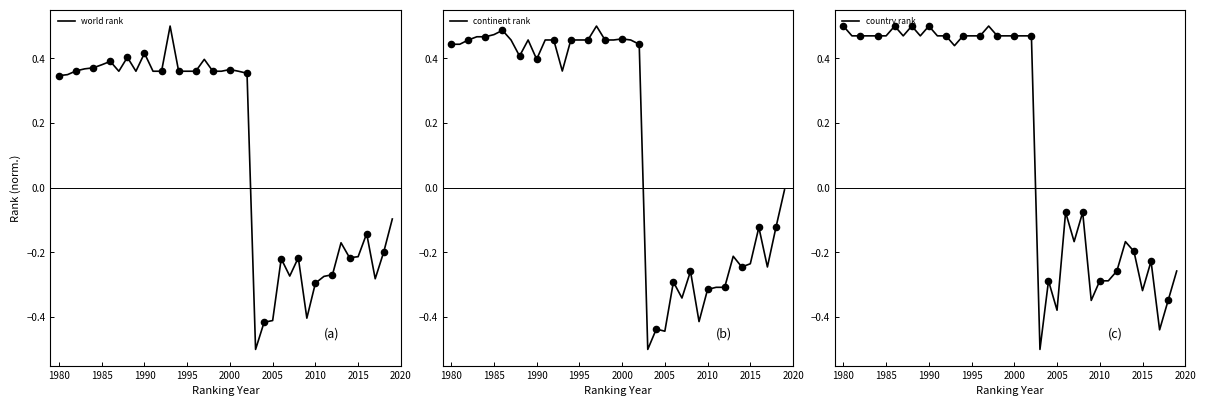

At which label does world rank first exceed 0?

1980